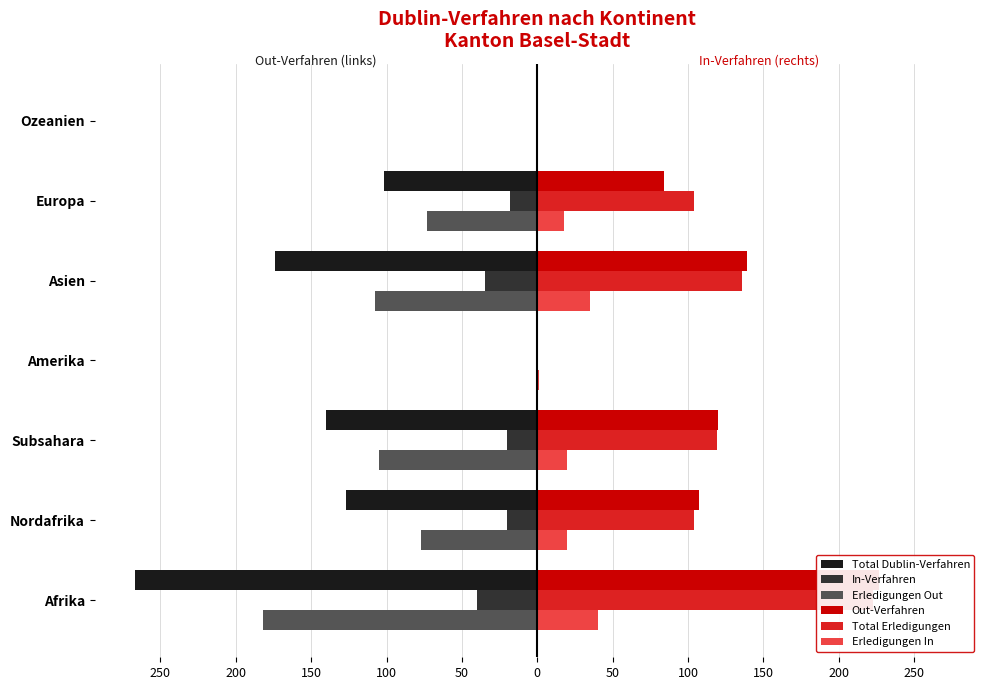

Between Asien and Europa, which series saw the biggest shift?

Total Dublin-Verfahren